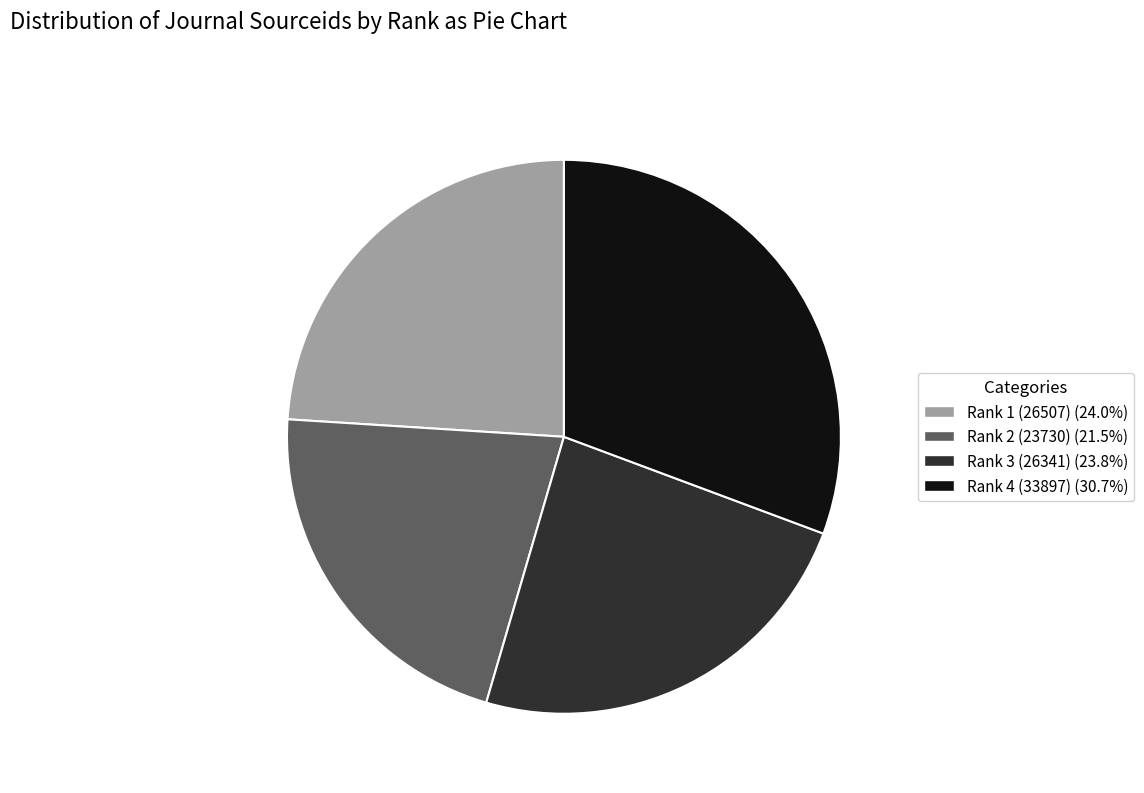

Is there a majority slice in this chart?

No